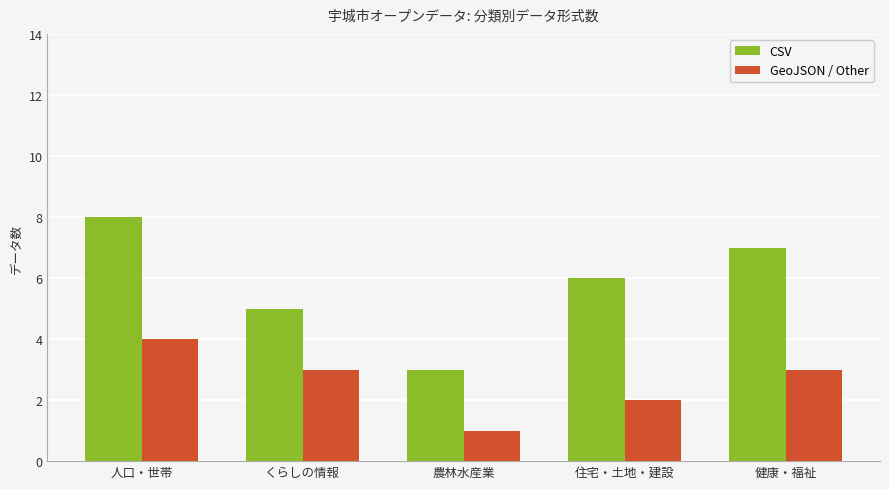

Where is GeoJSON / Other nearest to the value 2?

住宅・土地・建設